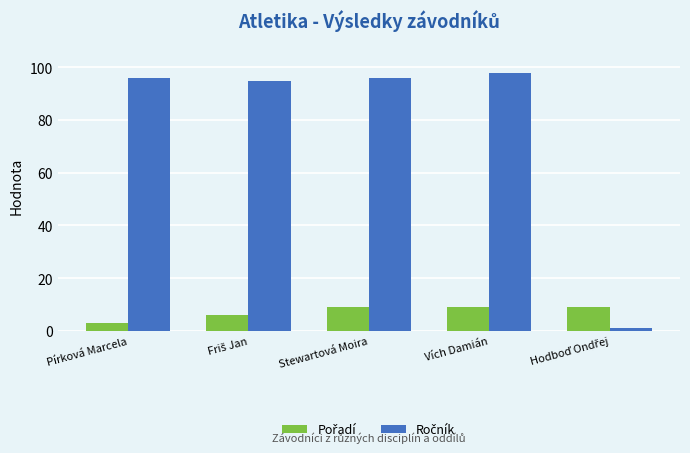

What is the greatest value displayed?

98